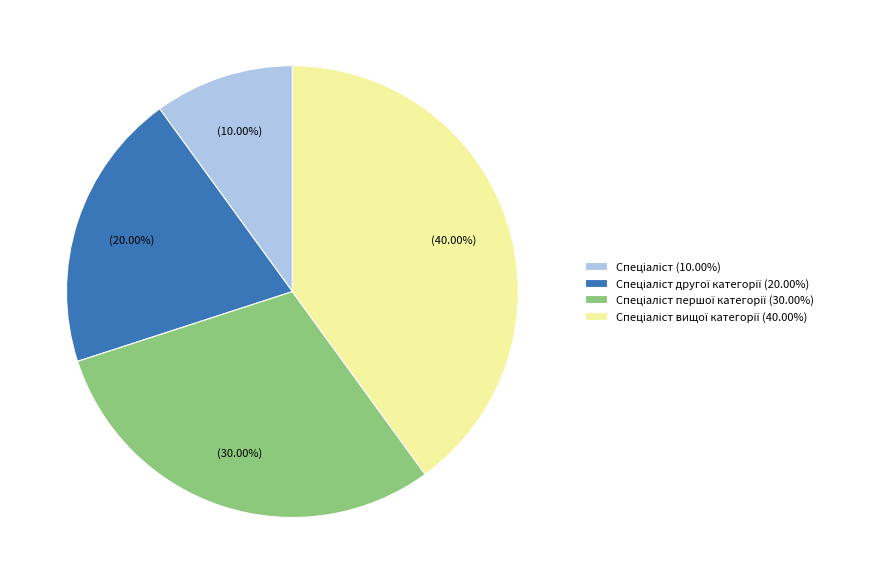

Is there a majority slice in this chart?

No